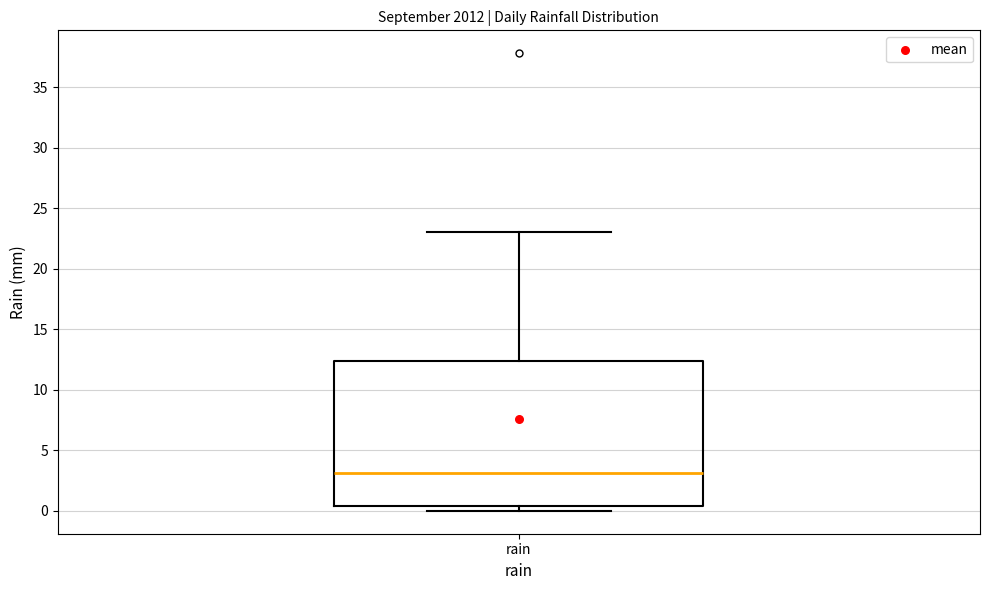

Where is the upper edge of the box for rain on the y-axis? The values are not printed on the chart, so give them approximately, as read against the axis.

12.5